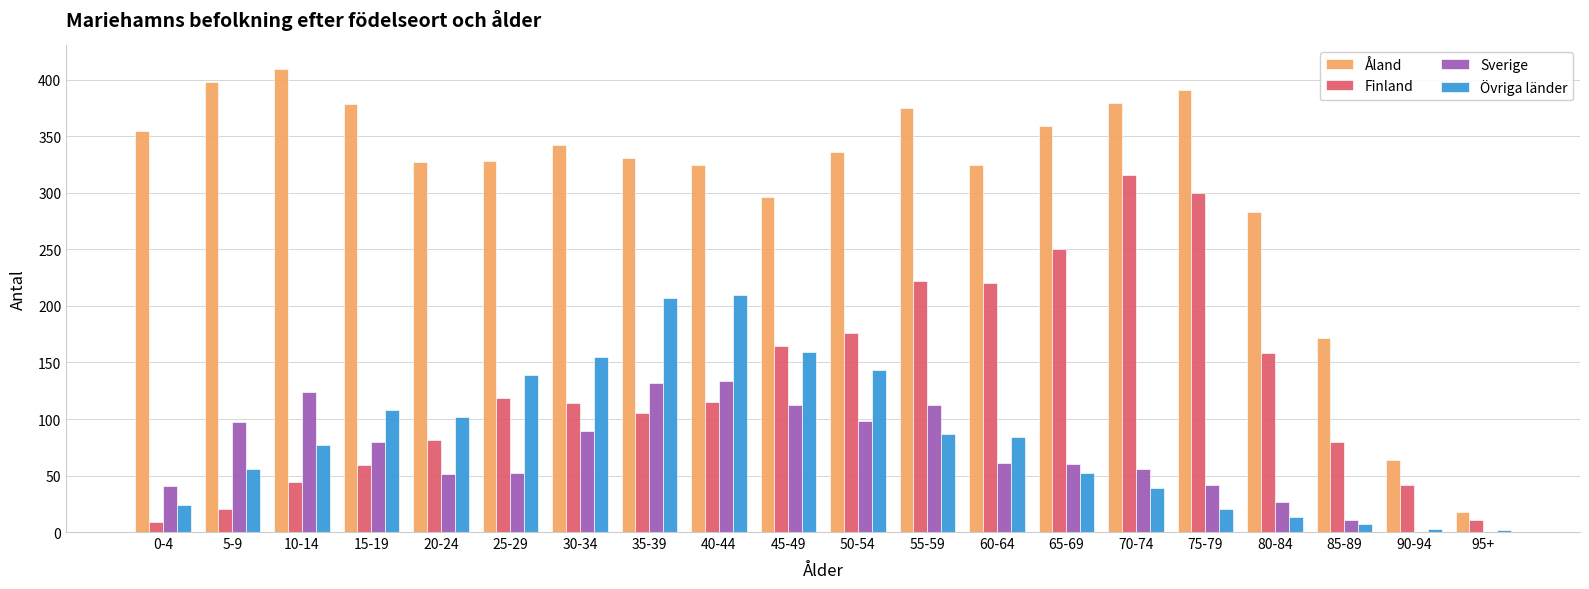

Are the bars grouped side by side (vs. stacked)?

Yes